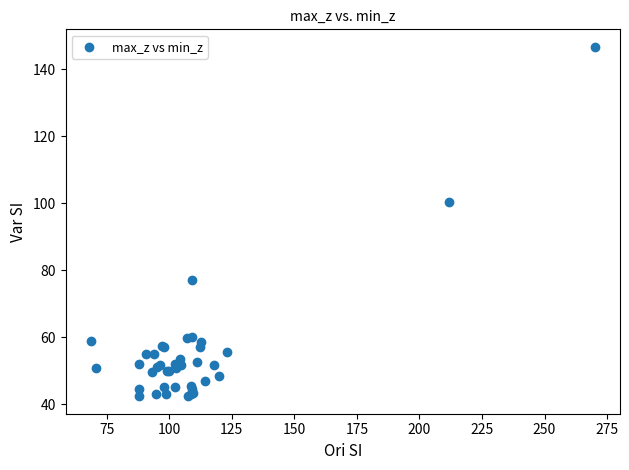

What Y value in the scatter plot is closest to 94?

100.3